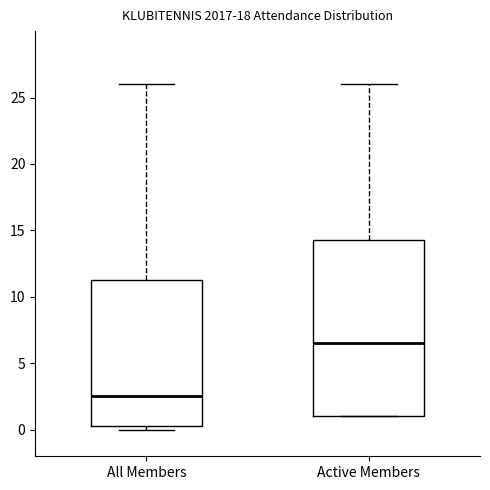

Which box's median line is the lowest?

All Members